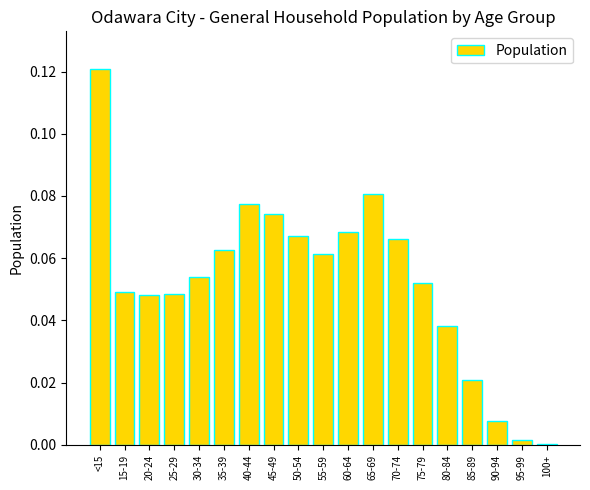

At which category does the chart reach its peak across all series?

<15